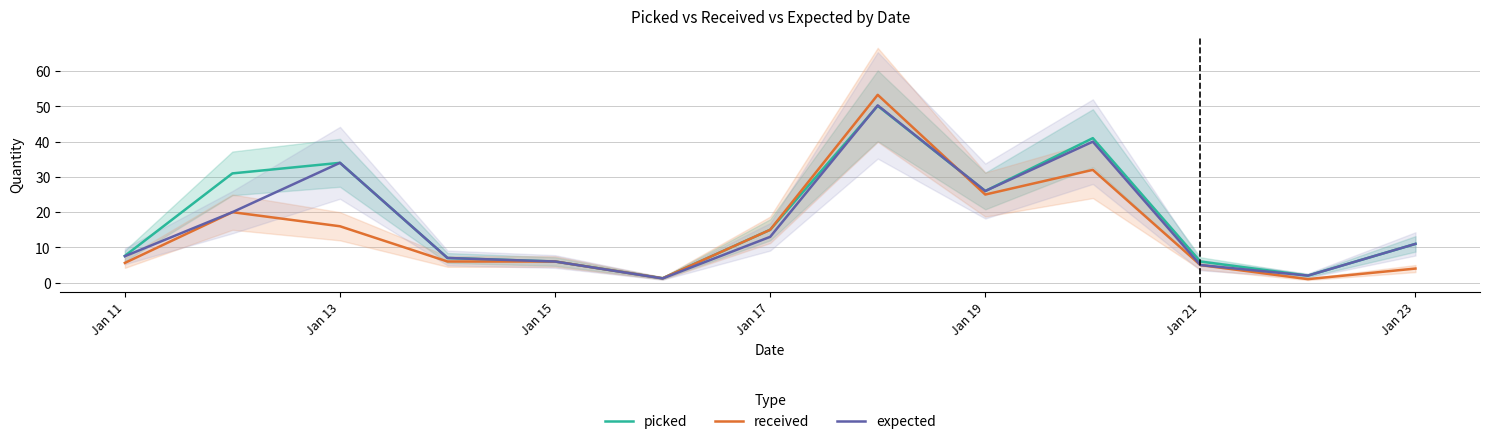

What is the average value of the expected series?

17.2